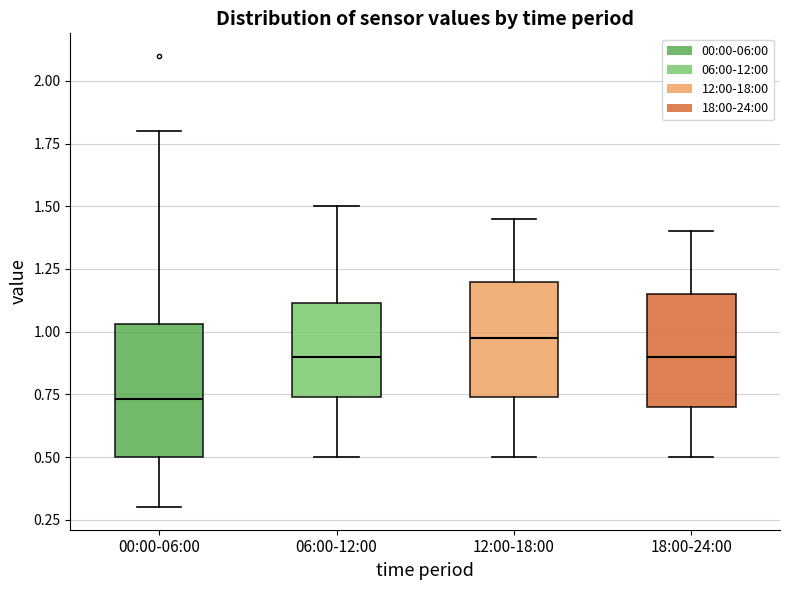

Reading left to right, transcribe this box plot: for each box, give where its median line is, the range the box spans, and where its two whiskers end, as read against the y-axis. The values are not printed on the chart, so give them approximately, as read against the axis.

00:00-06:00: median 0.75, box 0.50 to 1.05, whiskers 0.30 to 1.80
06:00-12:00: median 0.90, box 0.75 to 1.10, whiskers 0.50 to 1.50
12:00-18:00: median 1.00, box 0.75 to 1.20, whiskers 0.50 to 1.45
18:00-24:00: median 0.90, box 0.70 to 1.15, whiskers 0.50 to 1.40